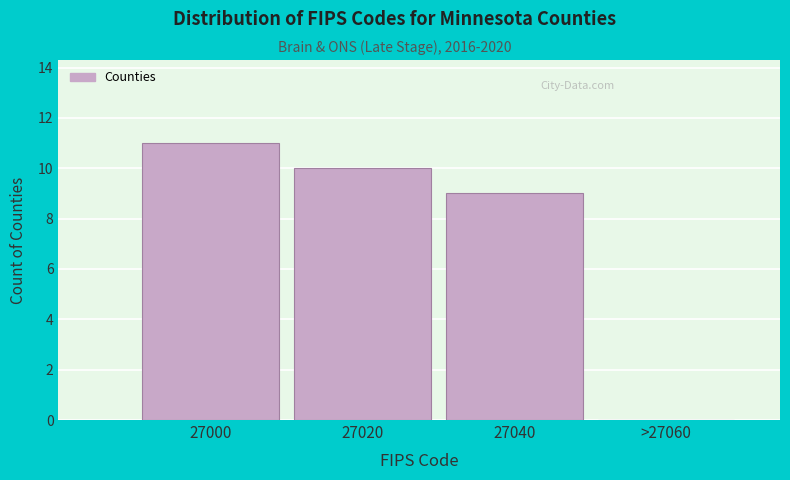

True or false: the data shows 11 at 27000.

True